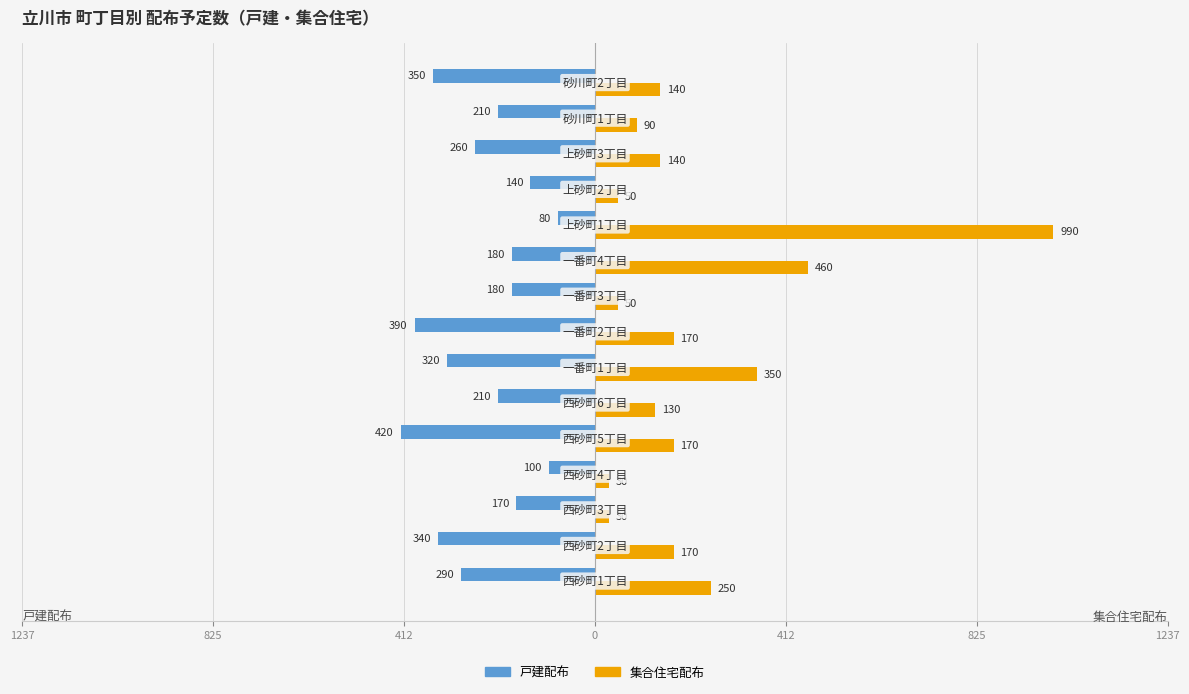

What are all the series names shown in the legend?

戸建配布, 集合住宅配布